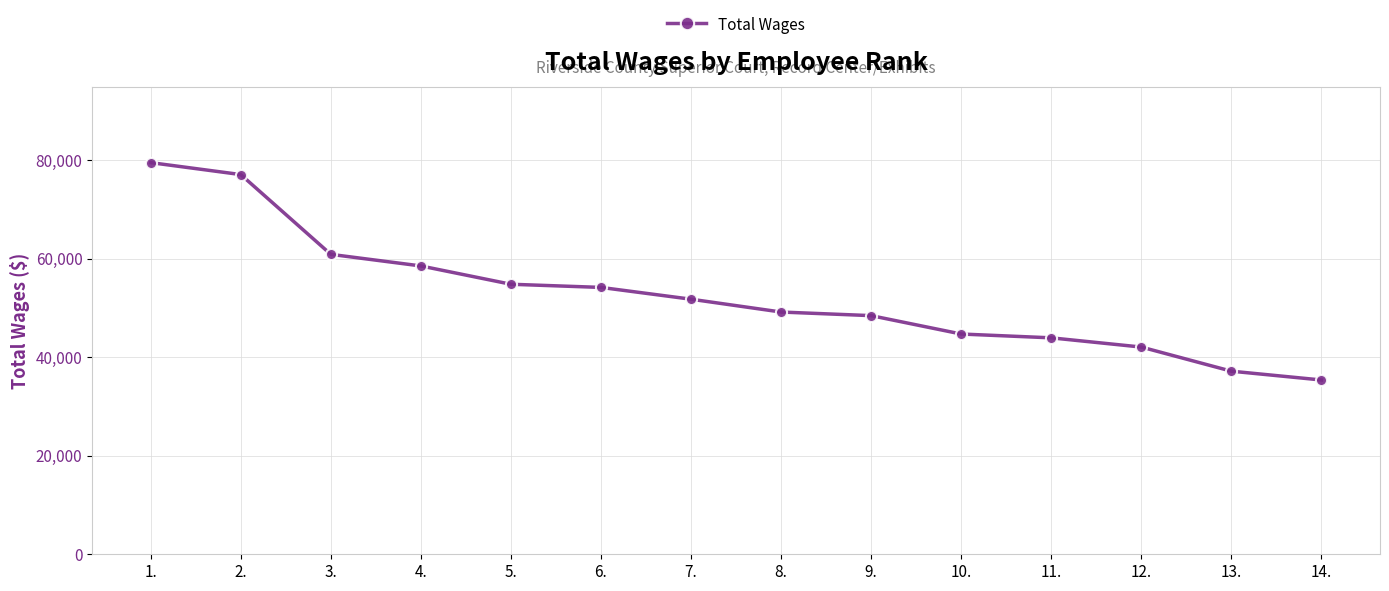

What is the change in value from 2. to 9.?

-28651